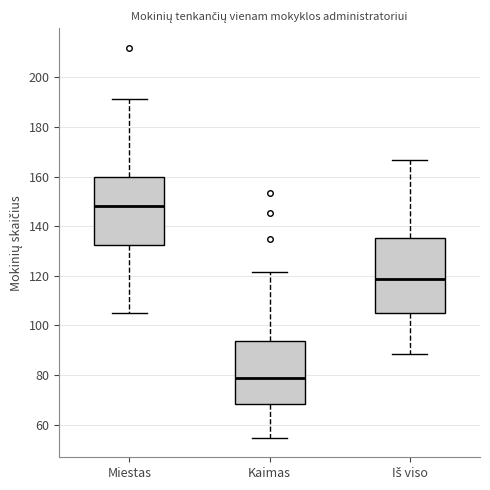

Reading left to right, transcribe this box plot: for each box, give where its median line is, the range the box spans, and where its two whiskers end, as read against the y-axis. The values are not printed on the chart, so give them approximately, as read against the axis.

Miestas: median 148, box 132 to 160, whiskers 106 to 192
Kaimas: median 78, box 68 to 94, whiskers 54 to 122
Iš viso: median 118, box 104 to 136, whiskers 88 to 166